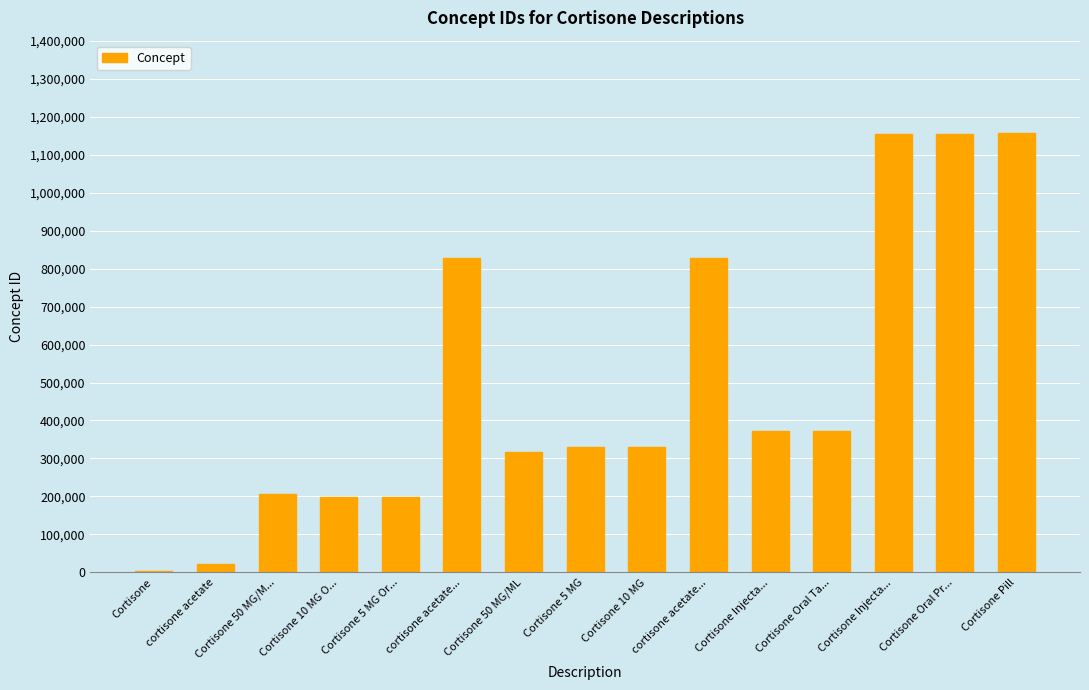

How many data points does each series have?

15